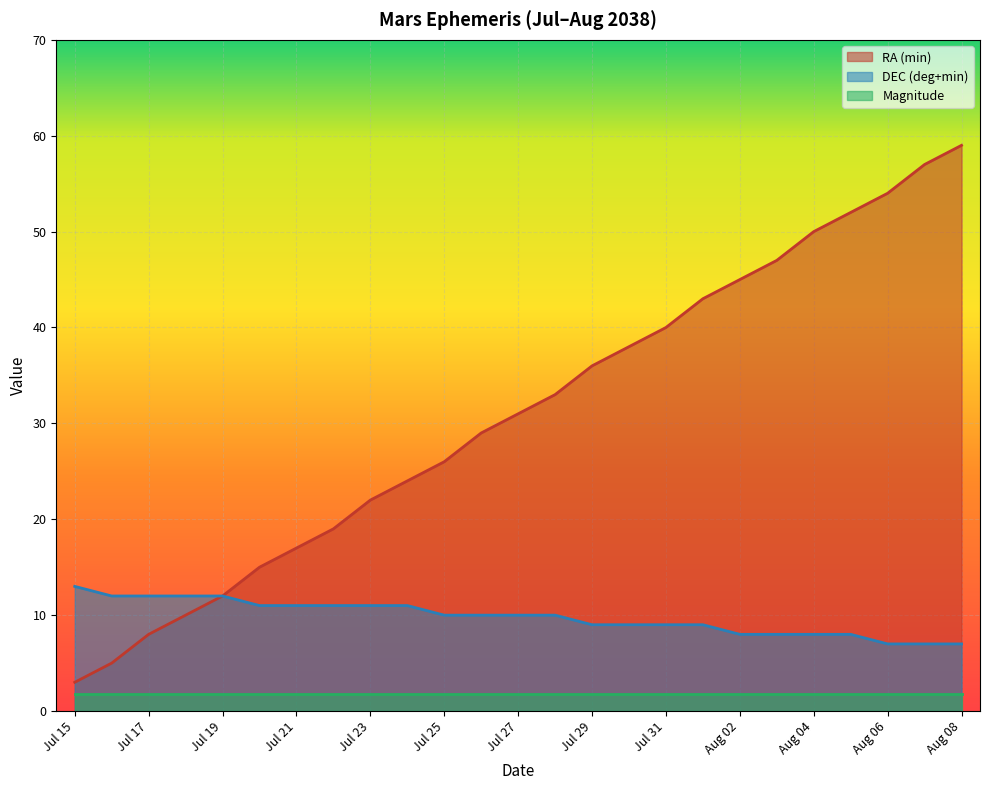

What is the maximum value shown in the chart?

59.0